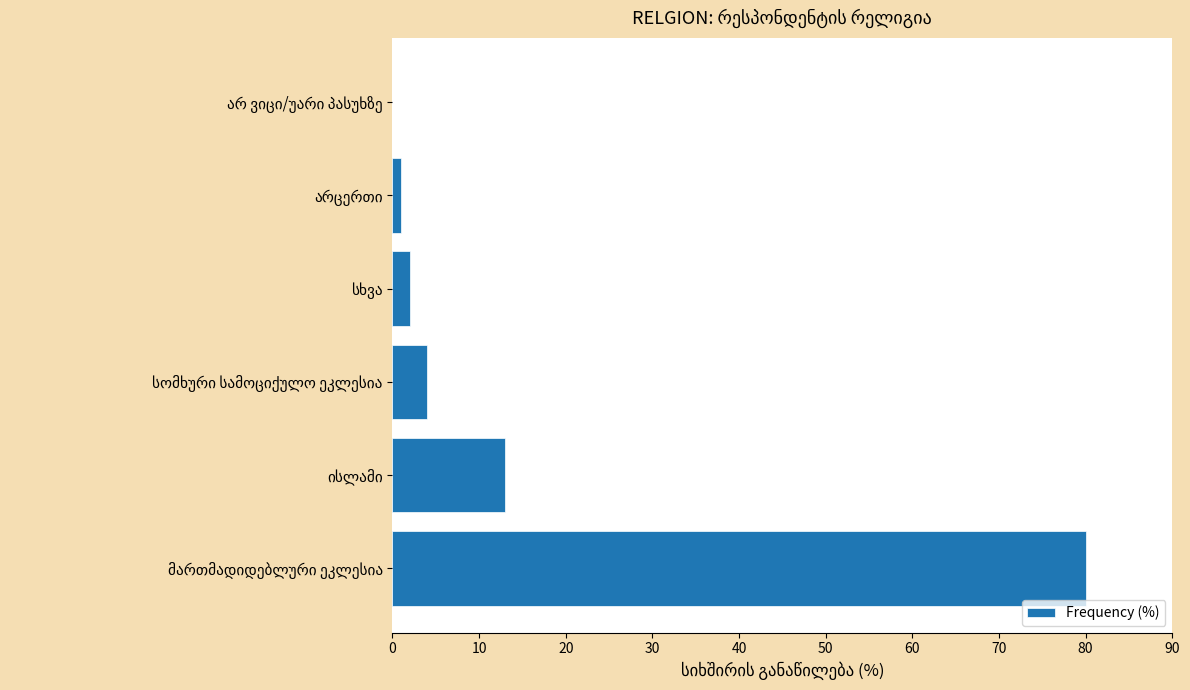

What is the sum of all values?

100